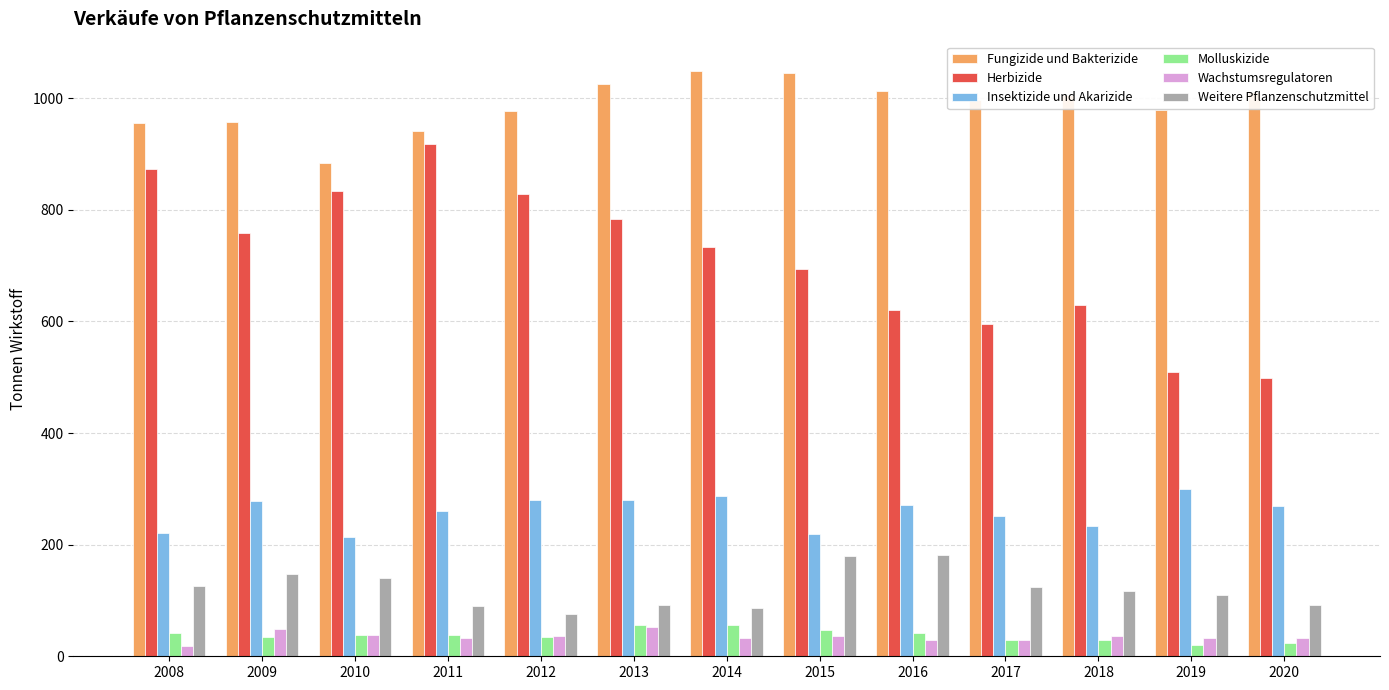

How many bars are there in each group?

6